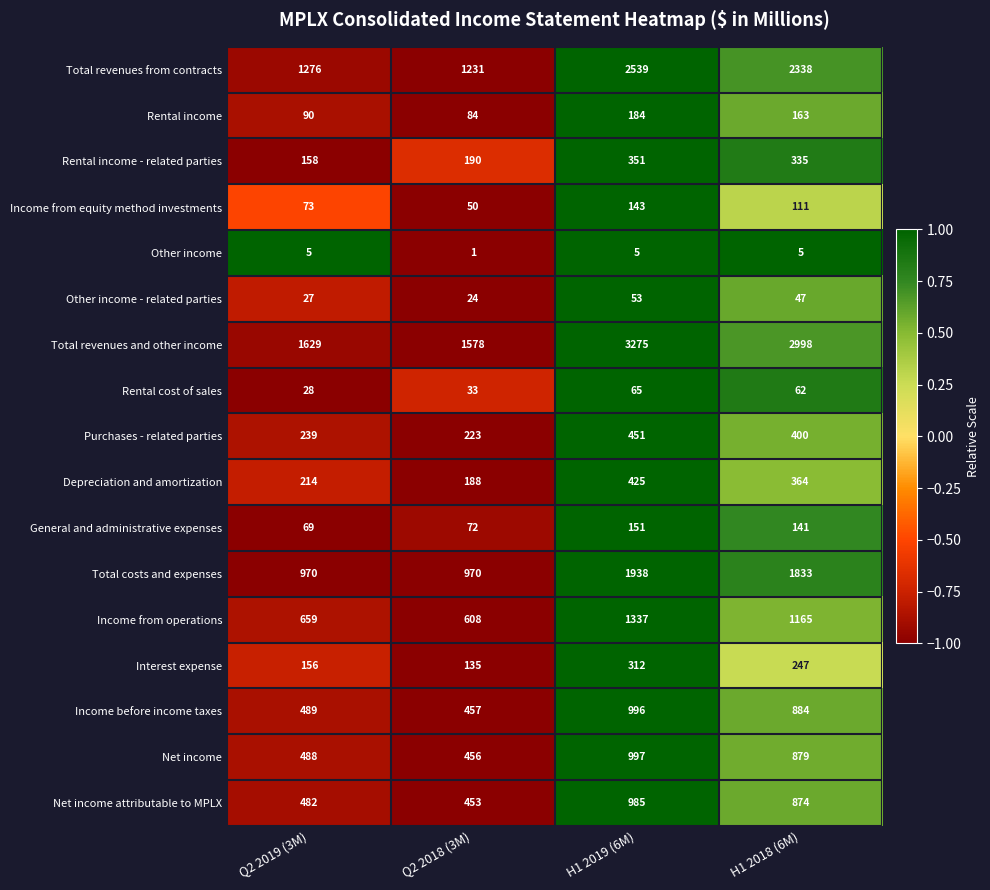

Which series changed the most between Q2 2019 (3M) and H1 2019 (6M)?

Total revenues and other income